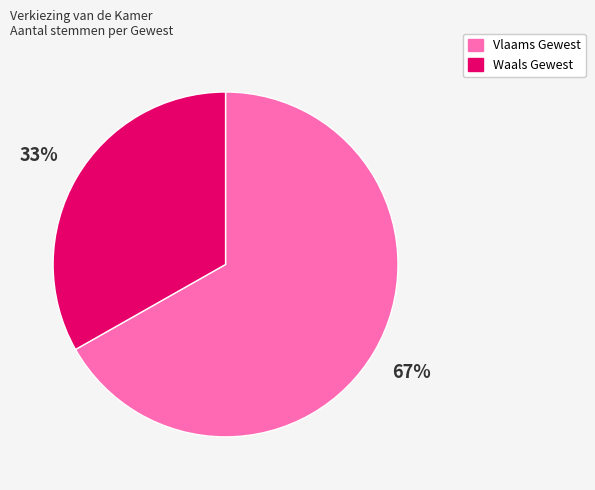

To the nearest percent, what percentage of the pie is Waals Gewest?

33%